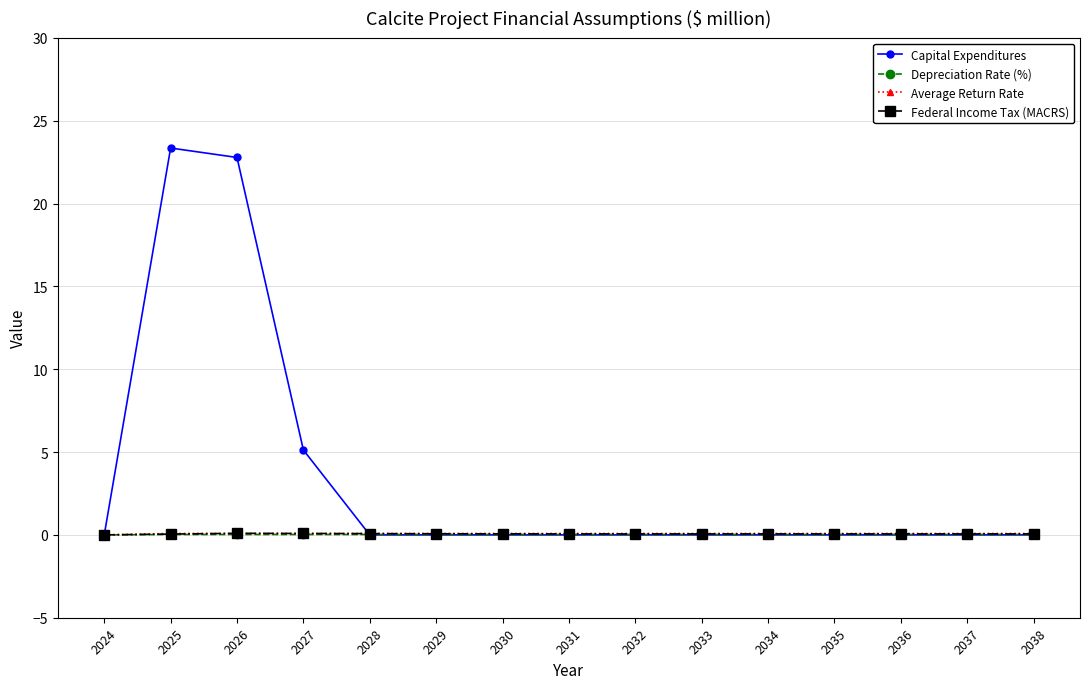

What is the spread (max minus min) of values at 2025?

23.3